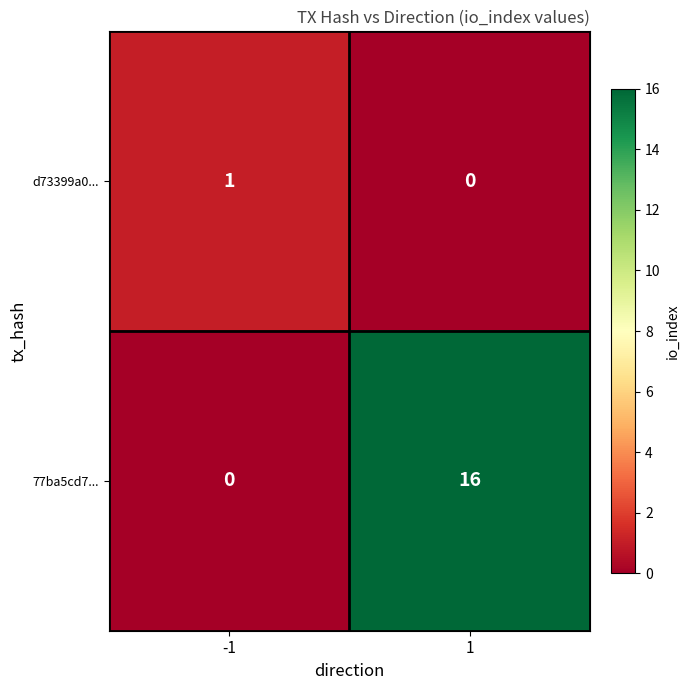

Reading left to right, what are all the values shown in this chart?

d73399a0...: -1=1	1=0
77ba5cd7...: -1=0	1=16